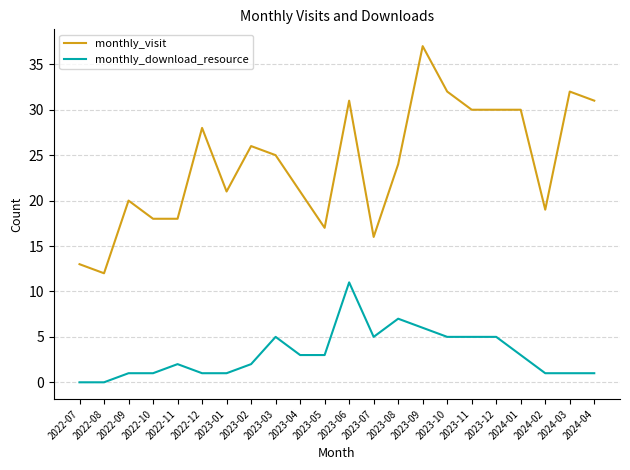

True or false: monthly_visit has a value of 17 at 2022-12.

False